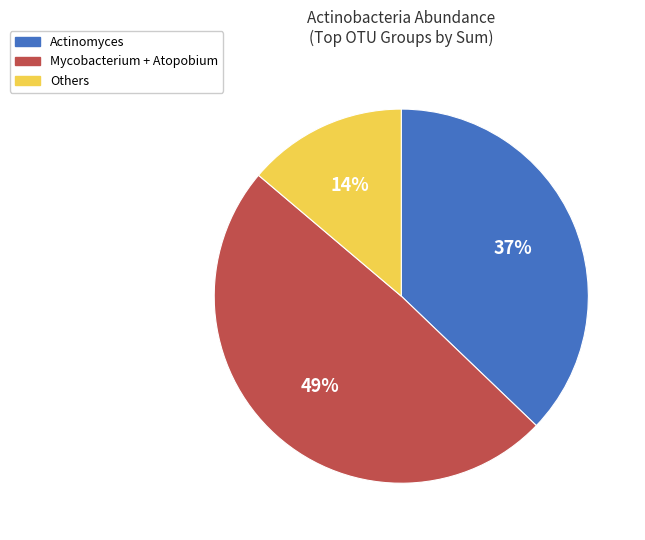

To the nearest percent, what is the difference between the largest and smallest slice percentages?

35%